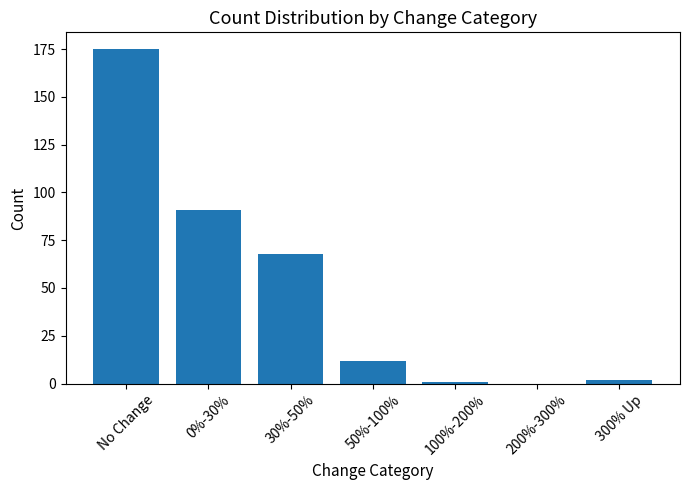

Count the number of data series in this chart.

1